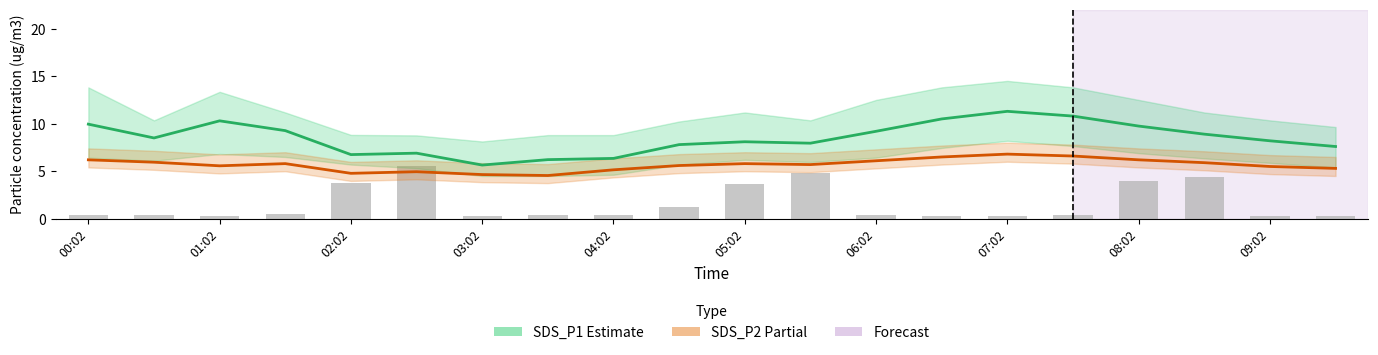

Count the number of categories in the chart.

20